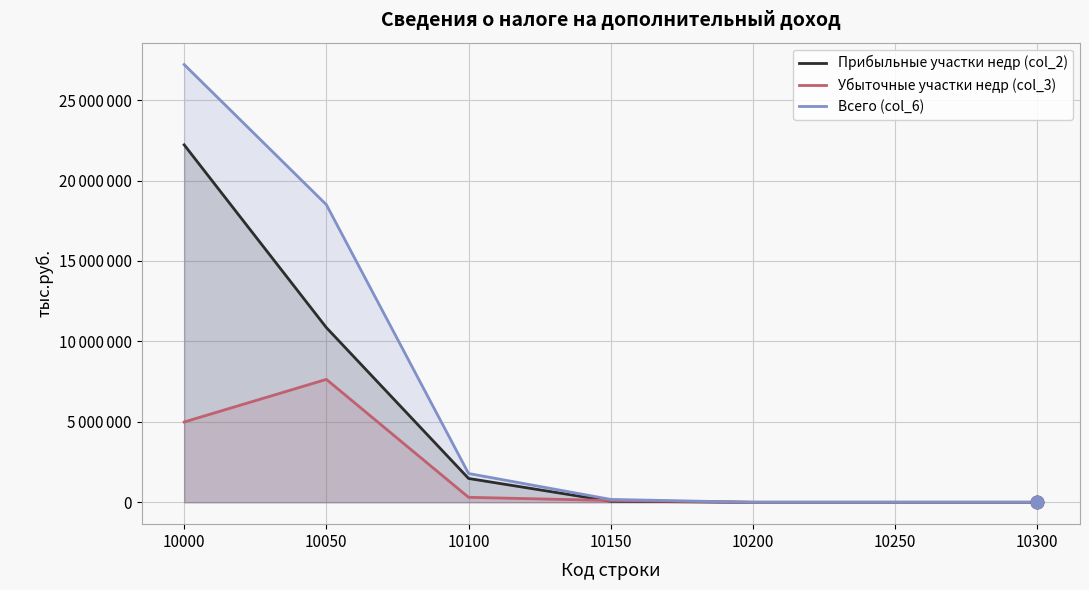

Which series has the largest total across all categories?

Всего (col_6)